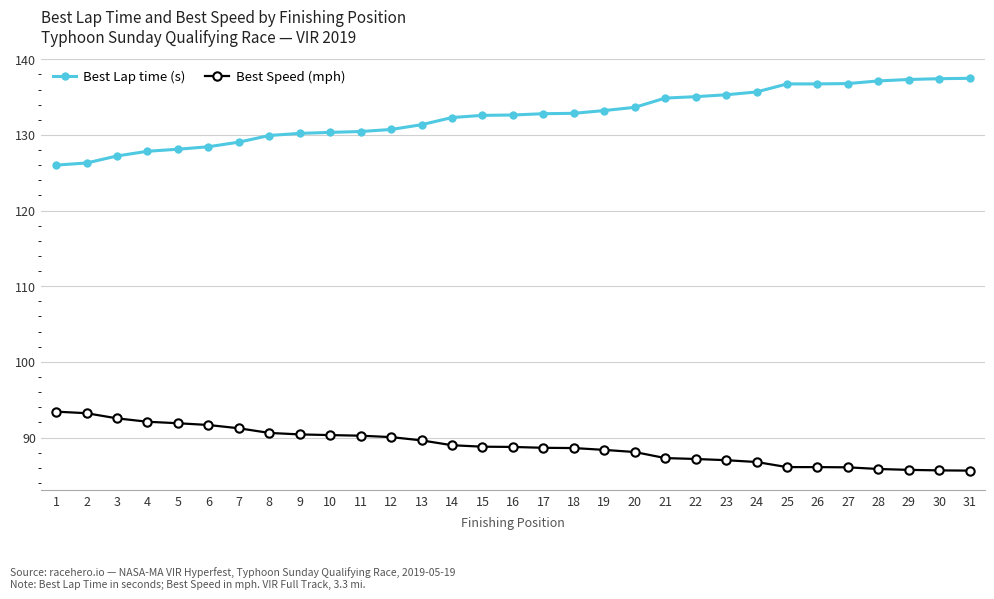

At how many categories does at least one series exceed 92?

31